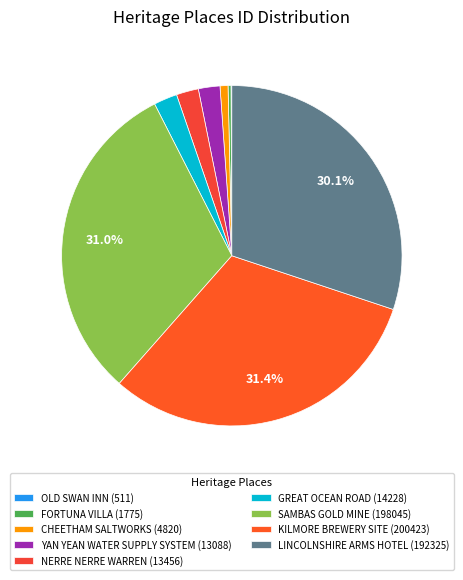

What is the largest slice in the pie chart?

KILMORE BREWERY SITE